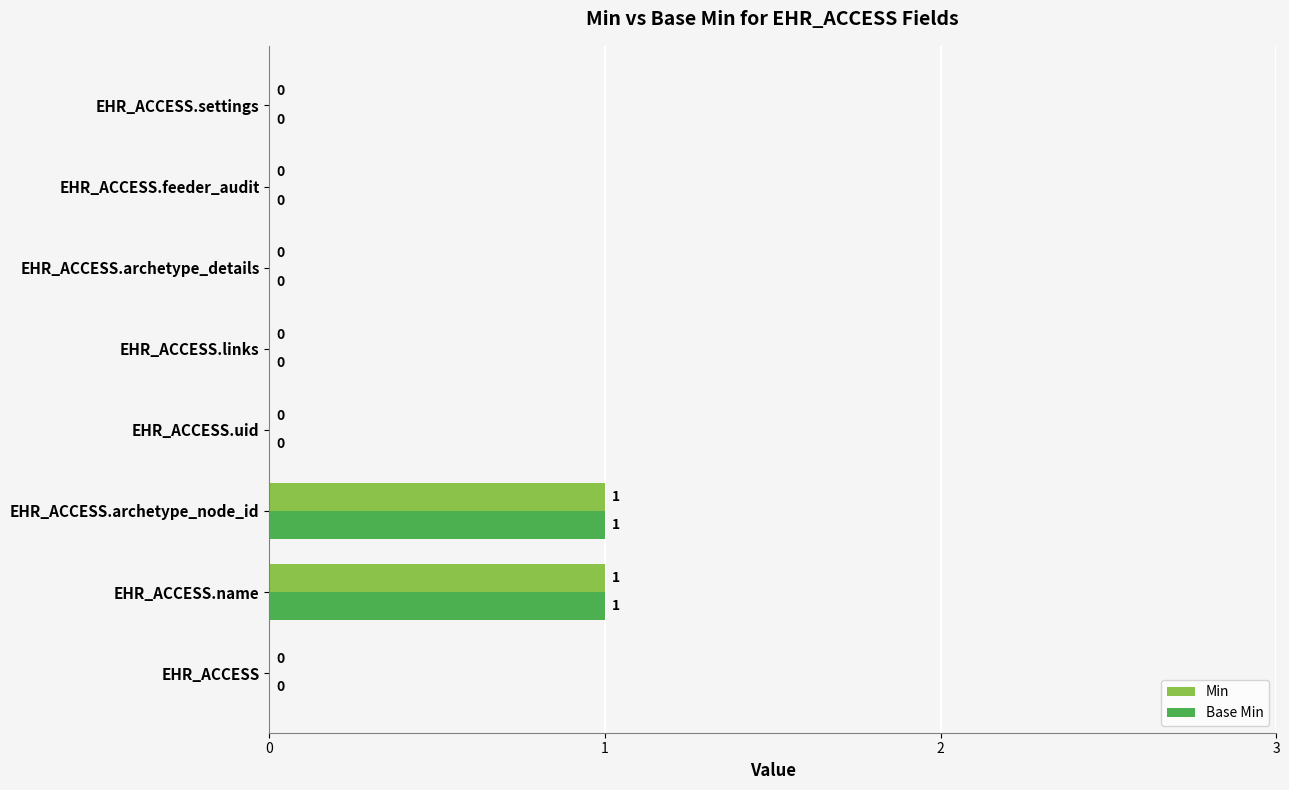

The Base Min series shows 0 at EHR_ACCESS.feeder_audit. True or false?

True